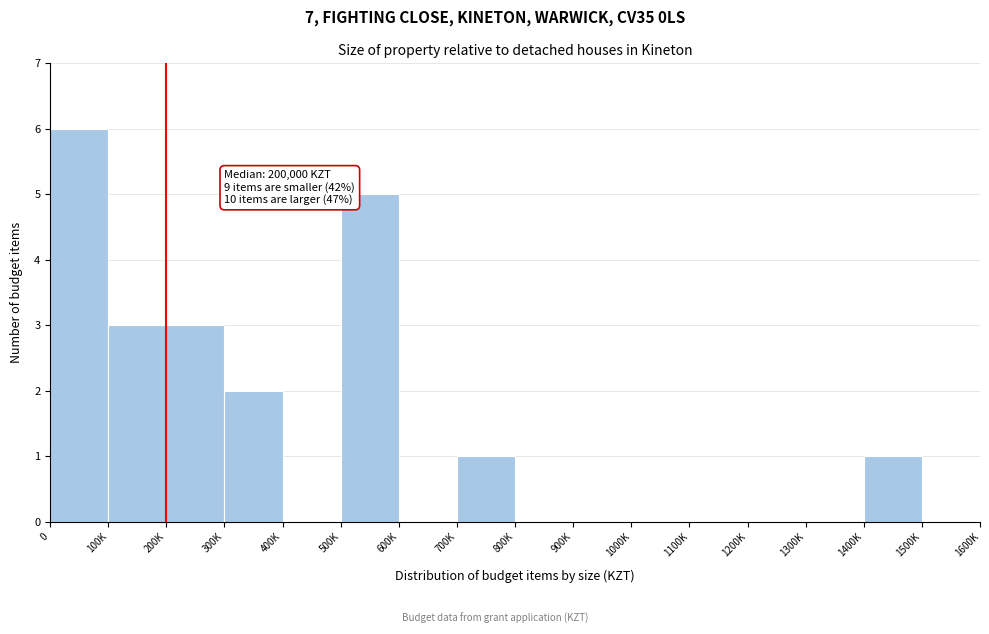

Reading left to right, extract all data points from this chart.

0=6	100K=3	200K=3	300K=2	400K=0	500K=5	600K=0	700K=1	800K=0	900K=0	1000K=0	1100K=0	1200K=0	1300K=0	1400K=1	1500K=0